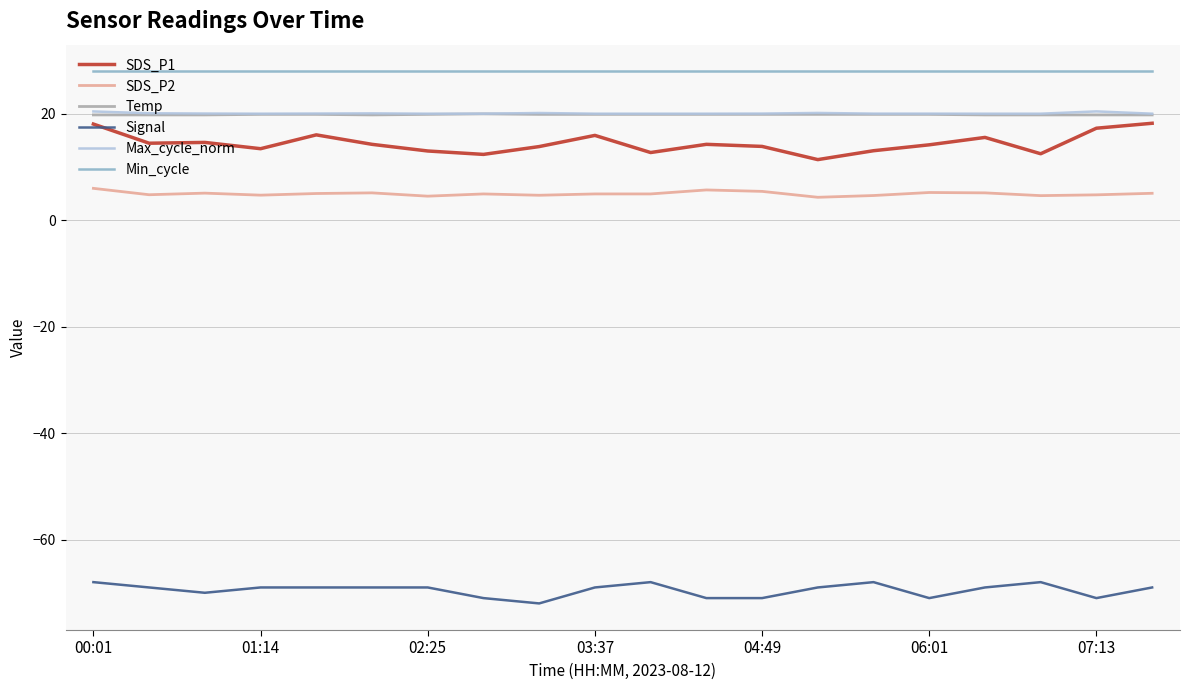

What is the minimum value for SDS_P2?

4.3